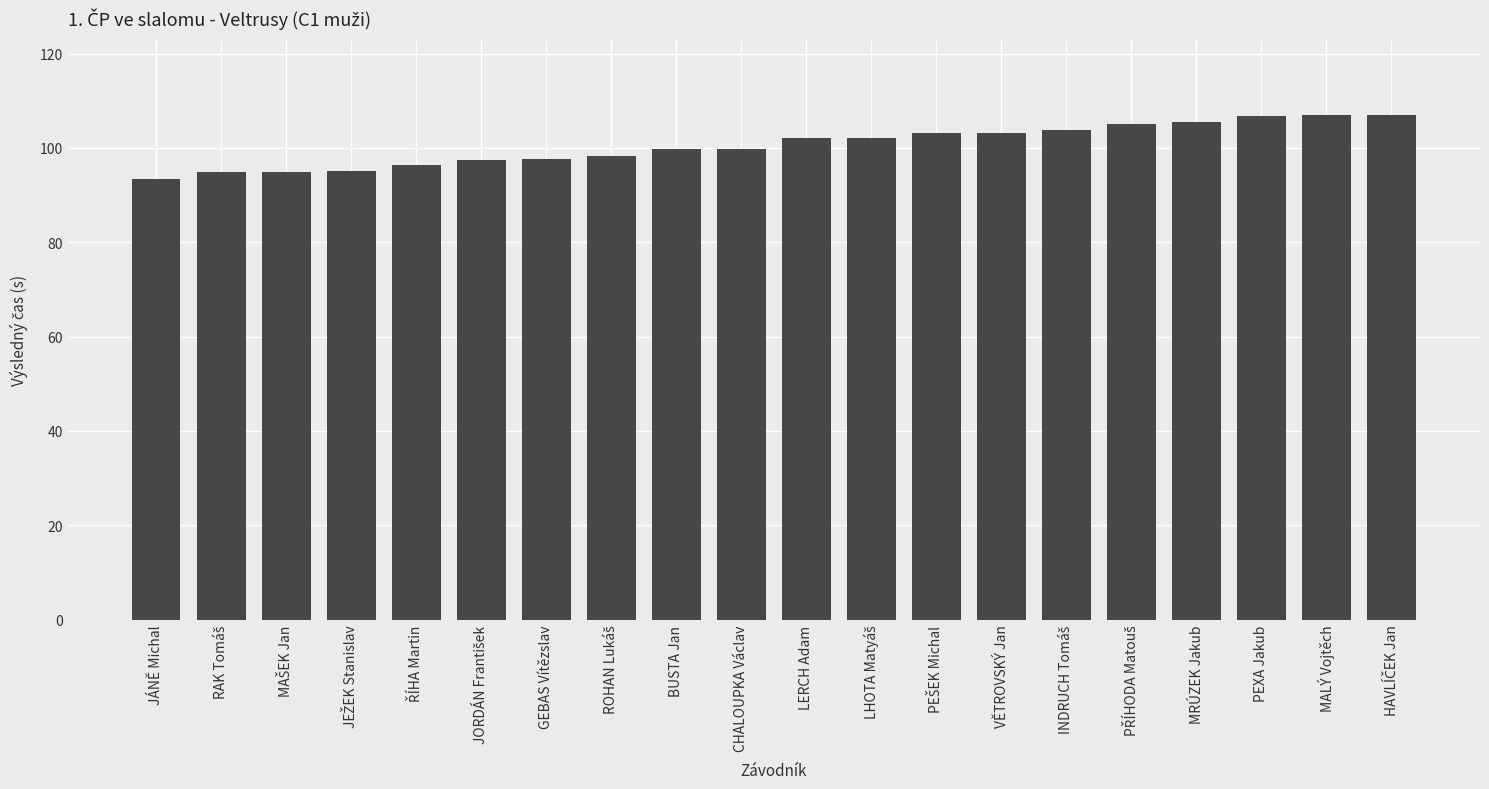

How many values exceed 102?

10